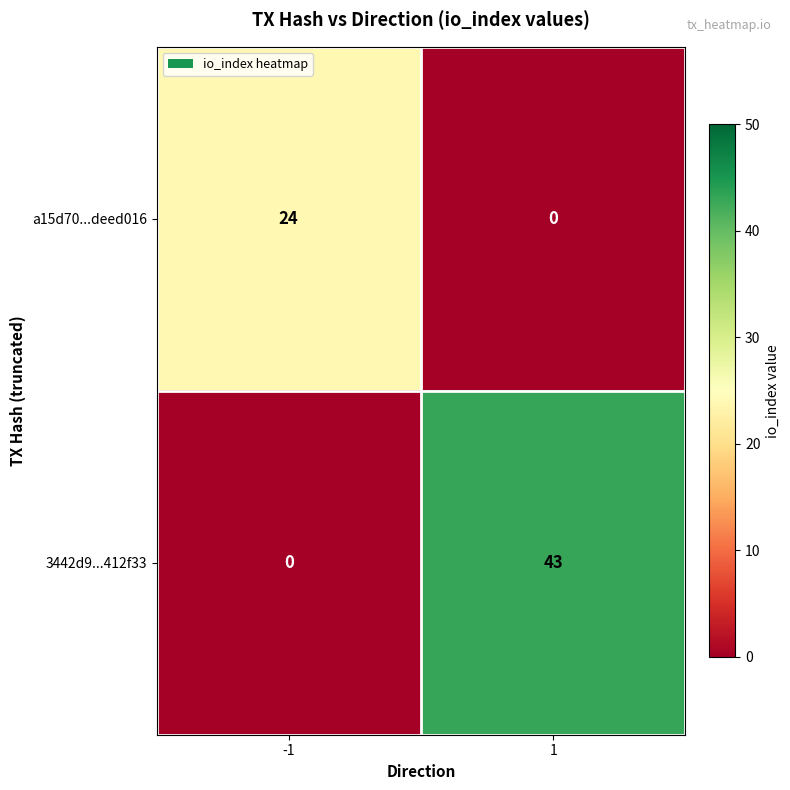

At how many categories does at least one series exceed 29?

1